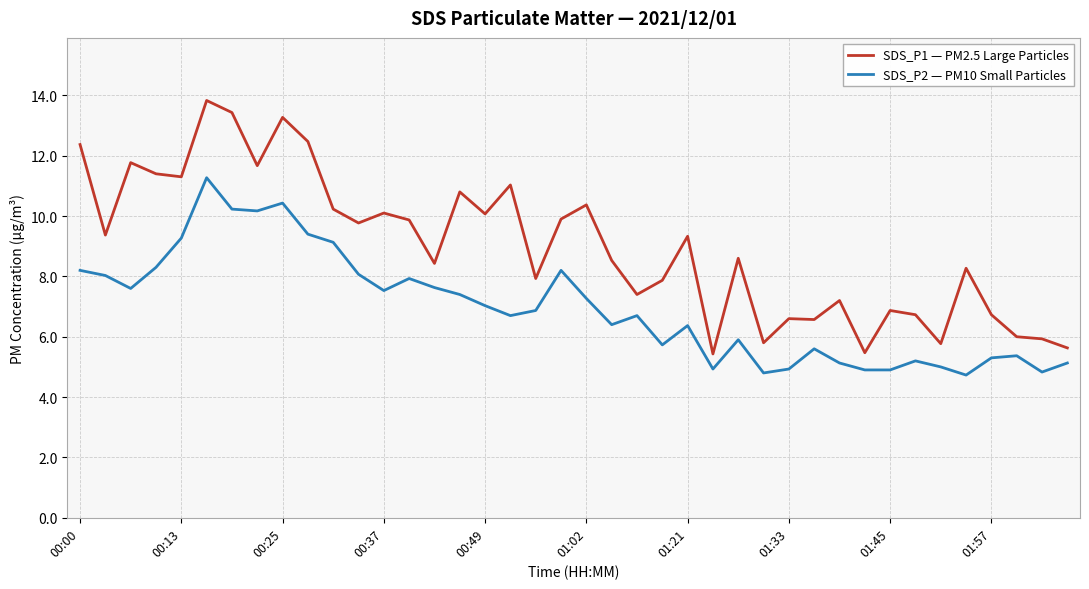

Which series has the largest total across all categories?

SDS_P1 — PM2.5 Large Particles